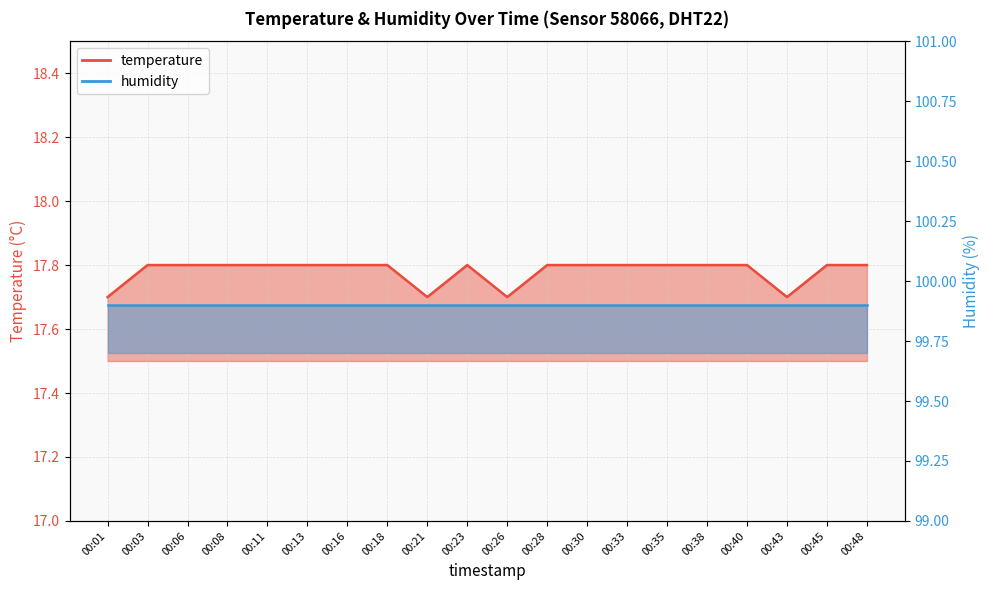

Where is the data nearest to the value 17?

00:01